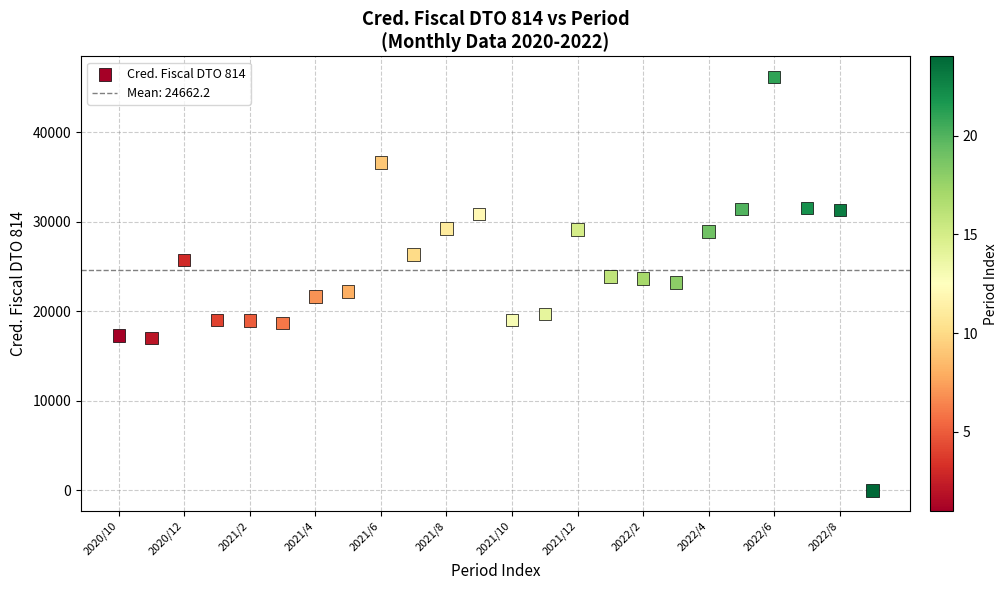

What is the range of X values (max minus min)?

23.0